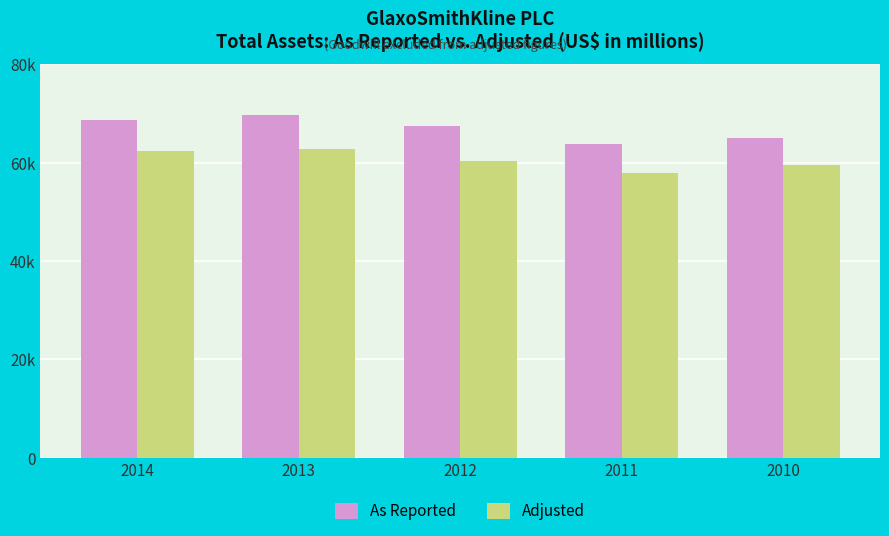

What are all the series names shown in the legend?

As Reported, Adjusted